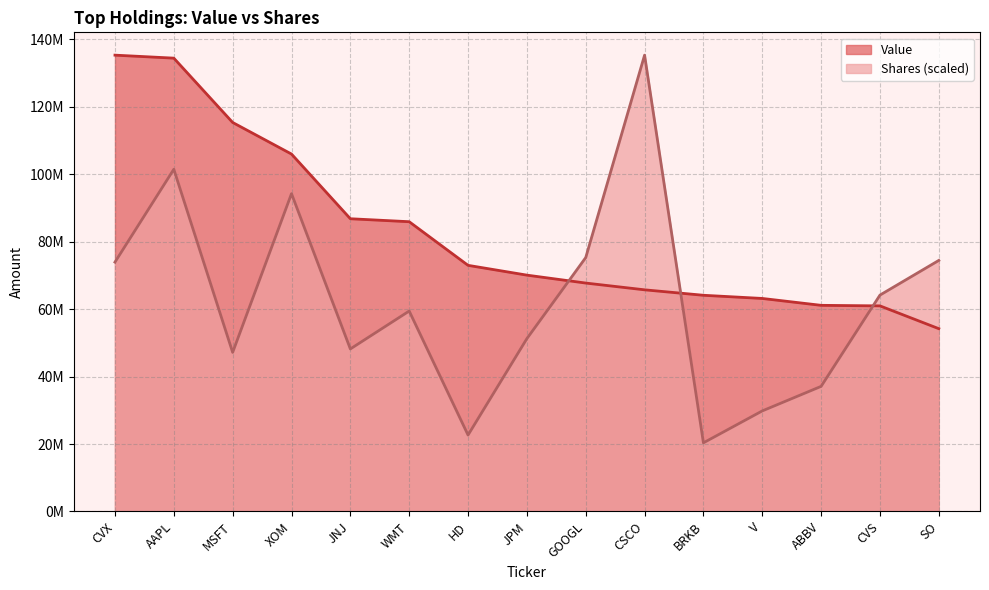

How many lines are shown in the chart?

2